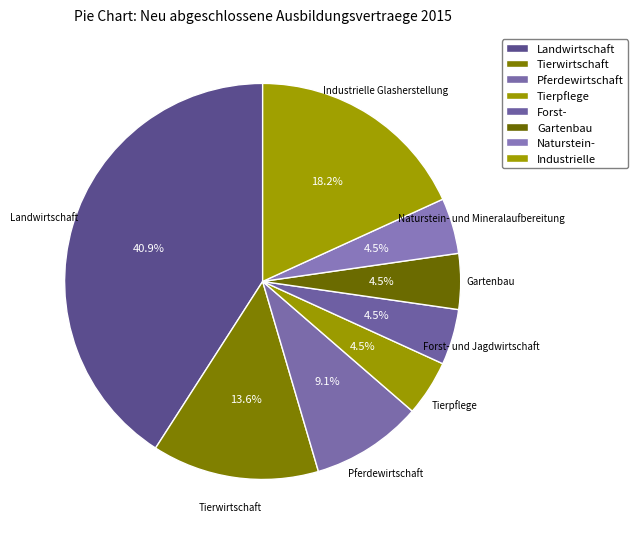

Which has a higher value, Tierwirtschaft or Tierpflege?

Tierwirtschaft